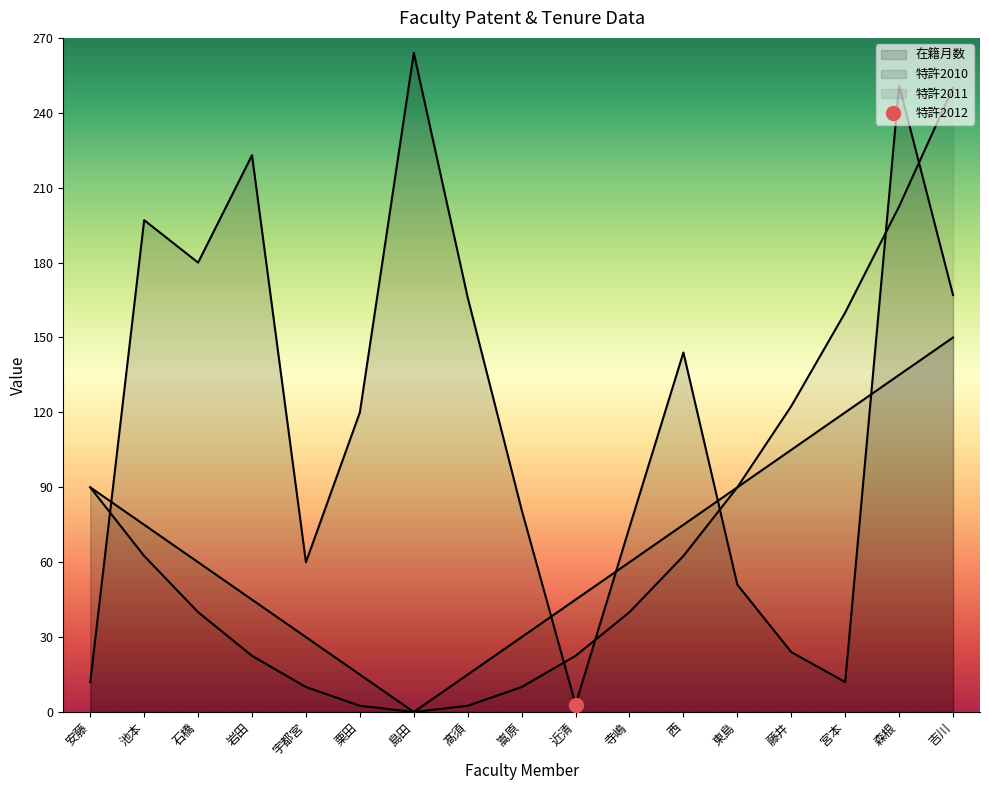

Reading right to left, transcribe all the data shown in this chart.

在籍月数_line: 吉川=167.0	森根=251.0	宮本=12.0	藤井=24.0	東島=51.0	西=144.0	寺嶋=74.0	近清=3.0	嵩原=81.0	髙須=166.0	島田=264.0	栗田=120.0	宇都宮=60.0	岩田=223.0	石橋=180.0	池本=197.0	安藤=12.0
特許2010_line: 吉川=150.0	森根=135.0	宮本=120.0	藤井=105.0	東島=90.0	西=75.0	寺嶋=60.0	近清=45.0	嵩原=30.0	髙須=15.0	島田=0.0	栗田=15.0	宇都宮=30.0	岩田=45.0	石橋=60.0	池本=75.0	安藤=90.0
特許2011_line: 吉川=250.0	森根=202.5	宮本=160.0	藤井=122.5	東島=90.0	西=62.5	寺嶋=40.0	近清=22.5	嵩原=10.0	髙須=2.5	島田=0.0	栗田=2.5	宇都宮=10.0	岩田=22.5	石橋=40.0	池本=62.5	安藤=90.0